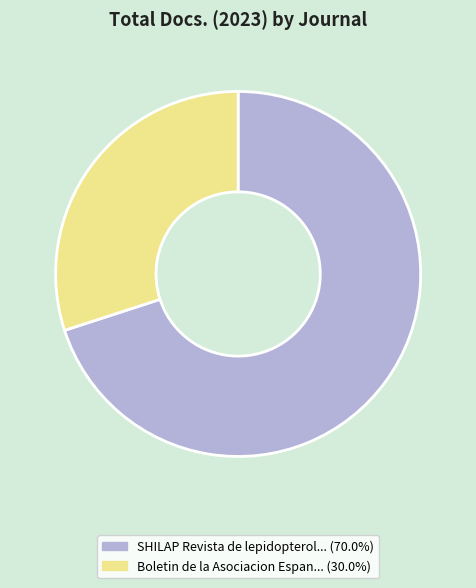

Does any single category account for the majority?

Yes